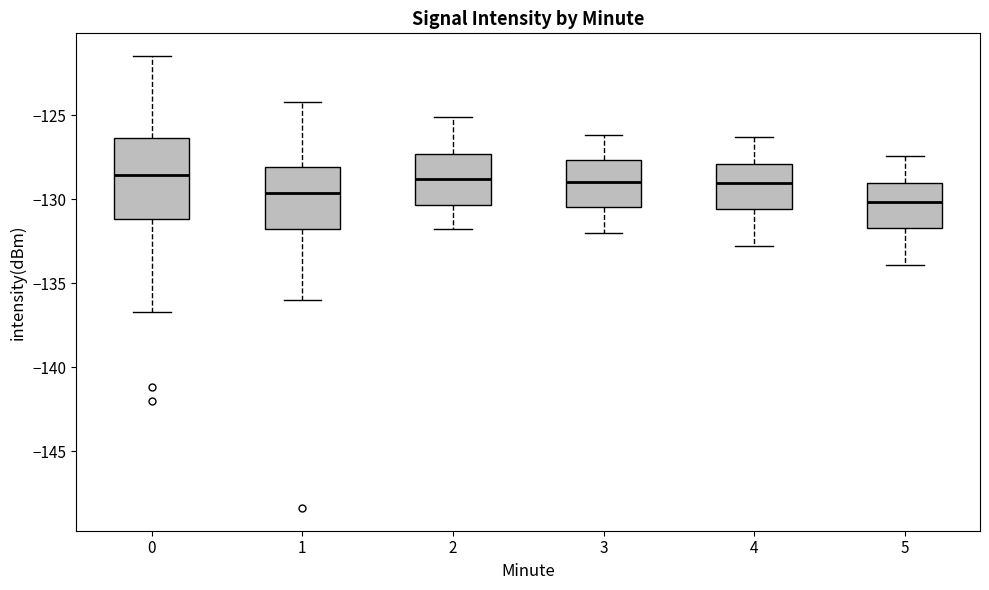

Comparing the boxes themselves (not the whiskers), which one is the tallest?

0